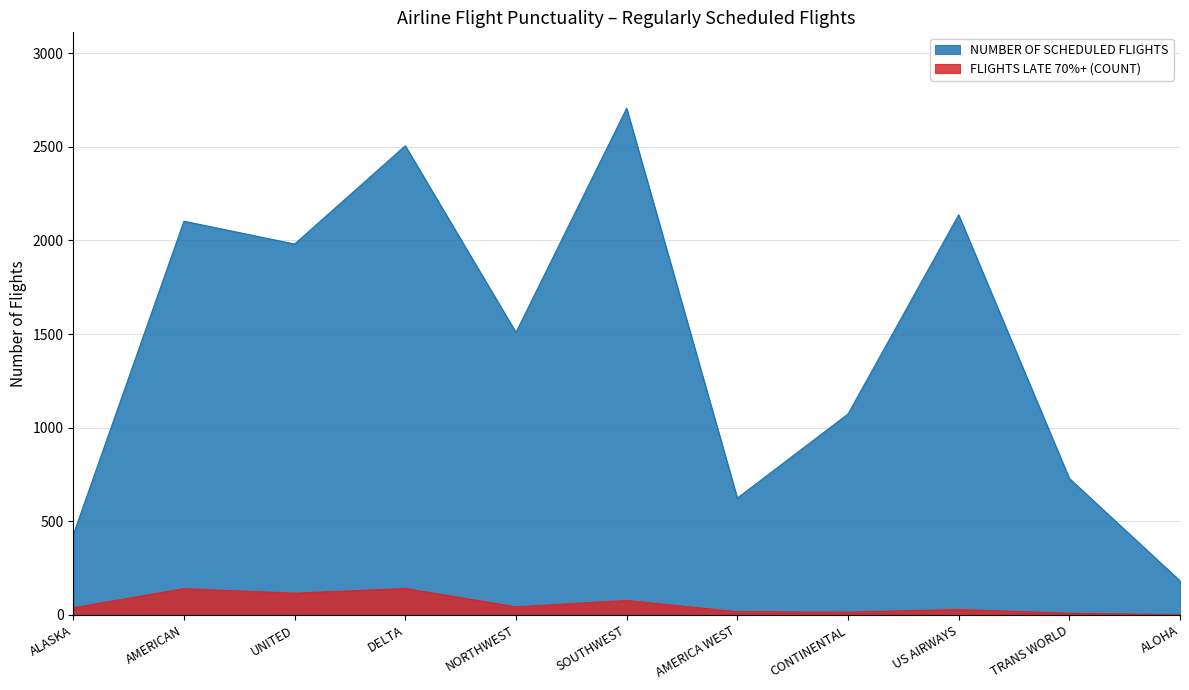

At which label does NUMBER OF SCHEDULED FLIGHTS first exceed 1509?

AMERICAN